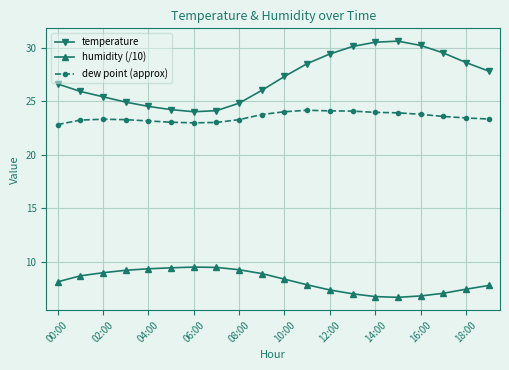

Which series has the widest spread of values?

temperature